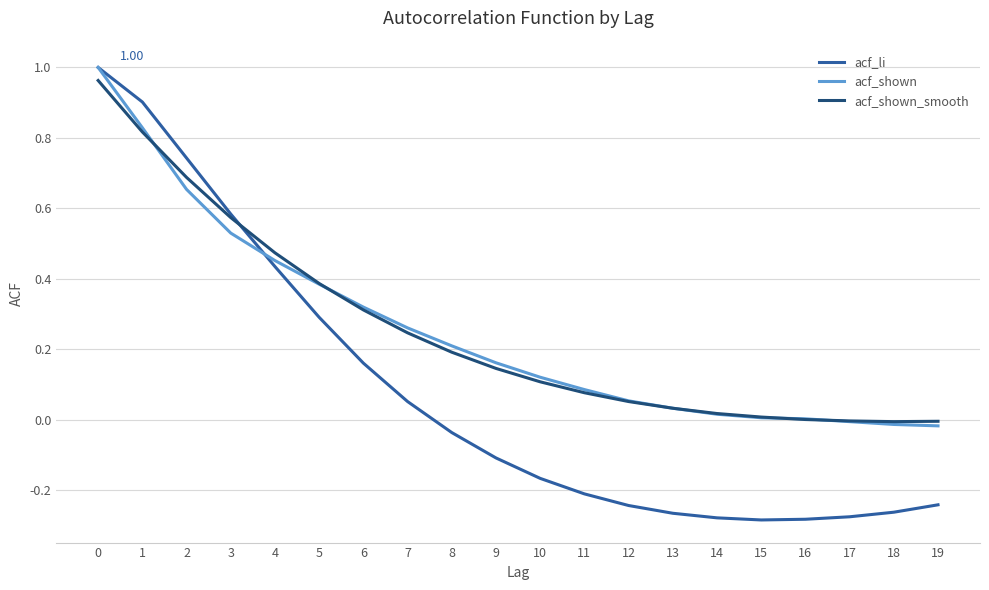

Is the value of acf_li at 8 greater than the value of acf_shown_smooth at 15?

No